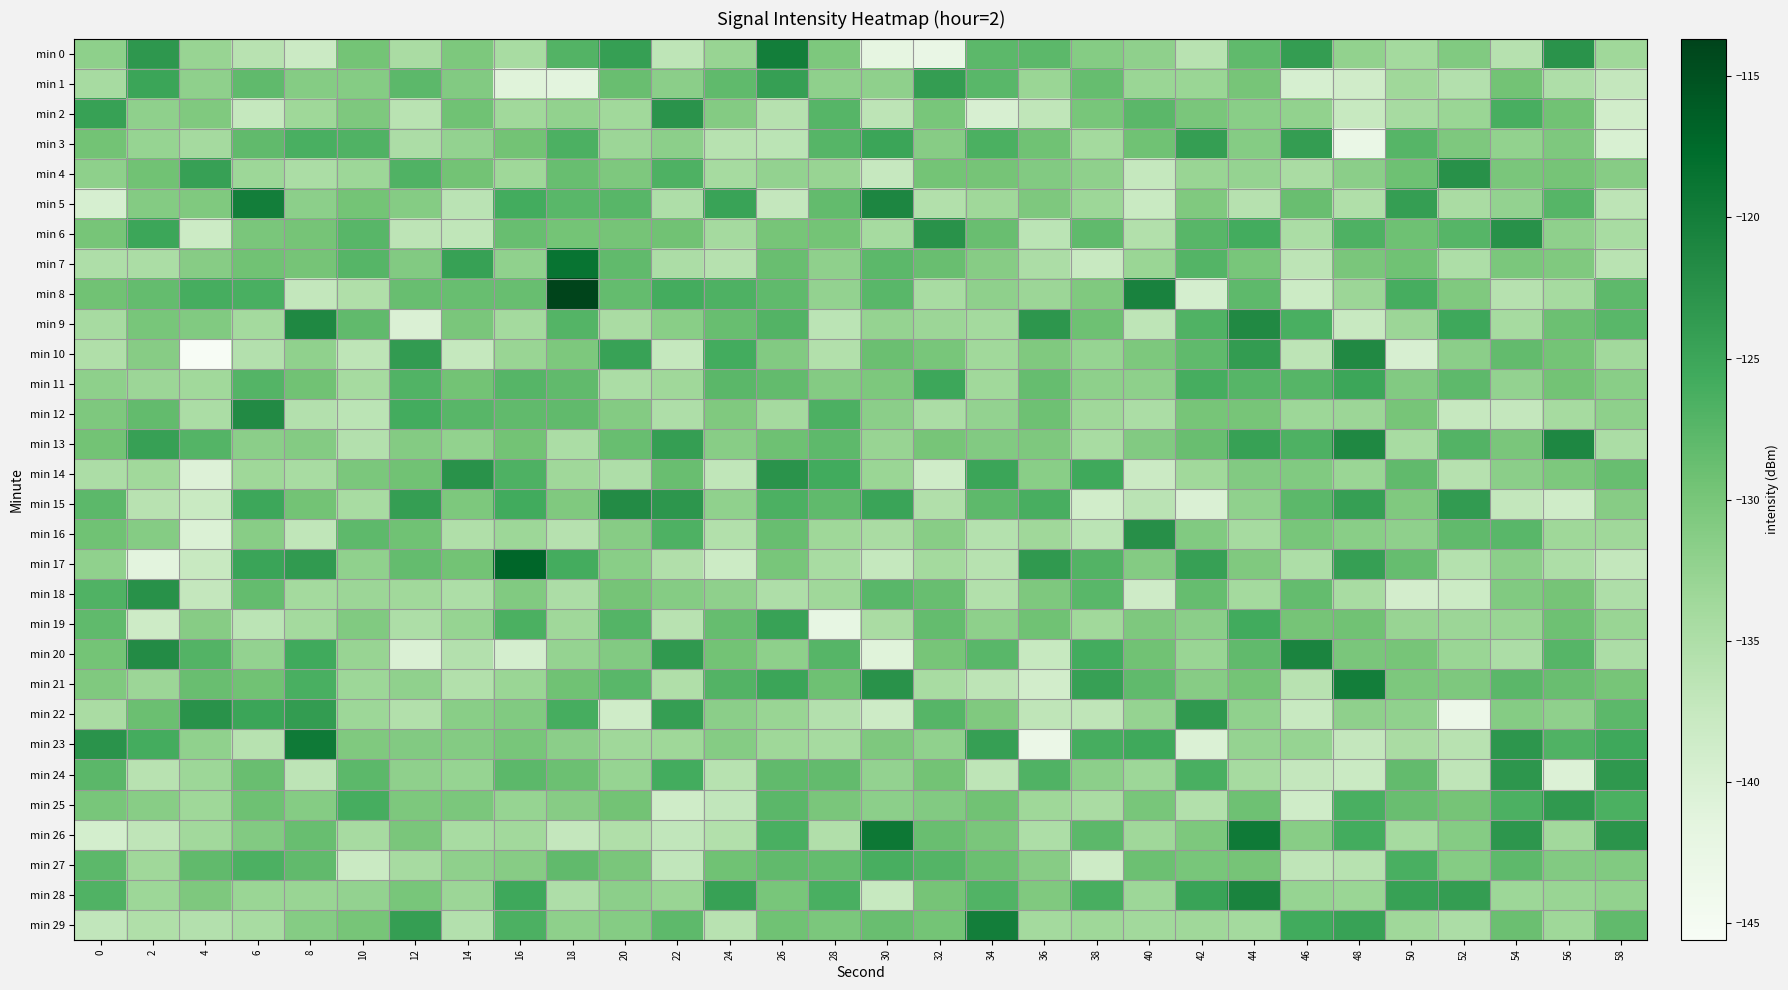

At 8, list the series in order from largest to smallest.

min 23, min 9, min 17, min 22, min 20, min 21, min 3, min 27, min 26, min 11, min 15, min 7, min 6, min 13, min 29, min 25, min 1, min 5, min 10, min 28, min 2, min 18, min 19, min 14, min 4, min 12, min 24, min 16, min 8, min 0